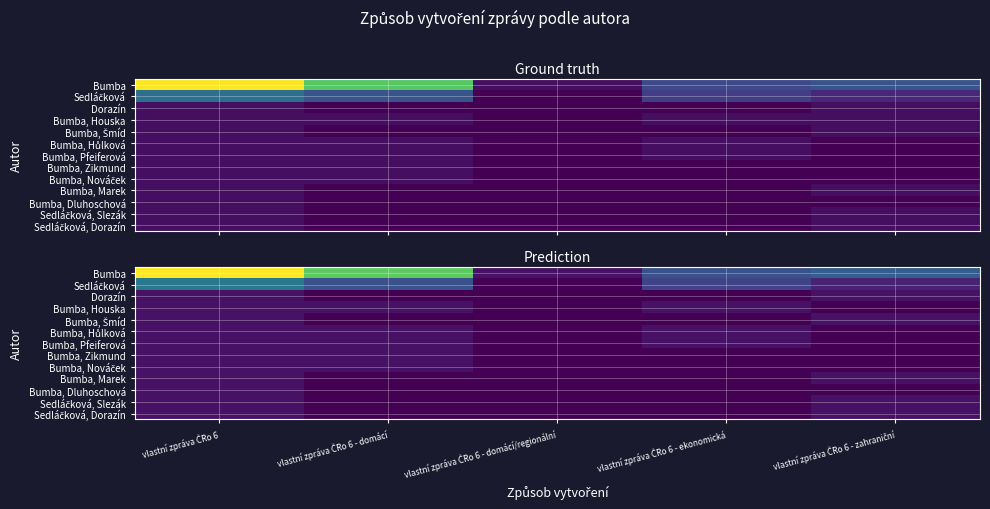

Which label corresponds to the smallest value in the chart?

vlastní zpráva ČRo 6 - domácí/regionální